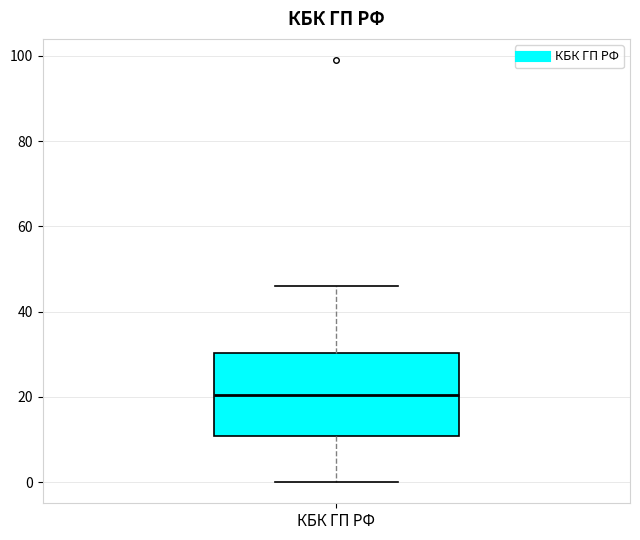

Where is the upper edge of the box for КБК ГП РФ on the y-axis? The values are not printed on the chart, so give them approximately, as read against the axis.

30